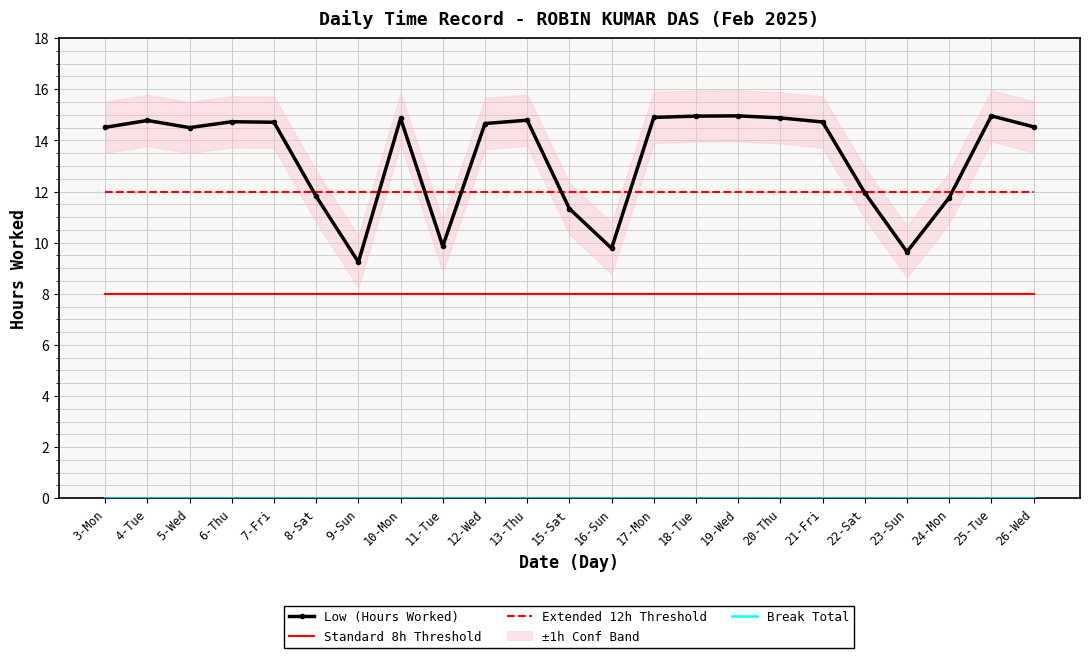

Reading left to right, transcribe all the data shown in this chart.

Low (Hours Worked): 14.5	14.8	14.5	14.7	14.7	11.8	9.2	14.9	9.9	14.7	14.8	11.3	9.8	14.9	14.9	15.0	14.9	14.7	11.9	9.6	11.8	15.0	14.5
Standard 8h Threshold: 8.0	8.0	8.0	8.0	8.0	8.0	8.0	8.0	8.0	8.0	8.0	8.0	8.0	8.0	8.0	8.0	8.0	8.0	8.0	8.0	8.0	8.0	8.0
Extended 12h Threshold: 12.0	12.0	12.0	12.0	12.0	12.0	12.0	12.0	12.0	12.0	12.0	12.0	12.0	12.0	12.0	12.0	12.0	12.0	12.0	12.0	12.0	12.0	12.0
Break Total: 0.0	0.0	0.0	0.0	0.0	0.0	0.0	0.0	0.0	0.0	0.0	0.0	0.0	0.0	0.0	0.0	0.0	0.0	0.0	0.0	0.0	0.0	0.0